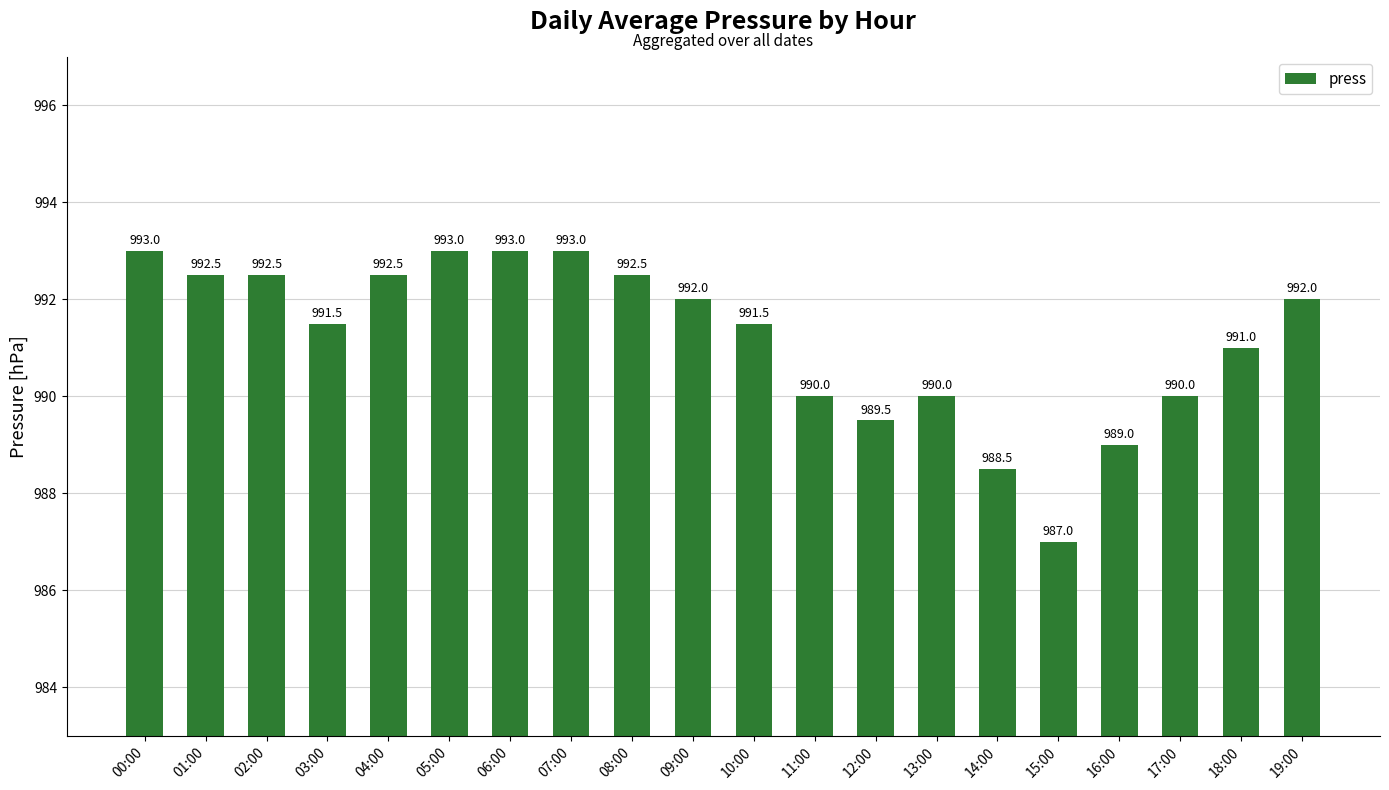

At which label does the data first exceed 992?

00:00